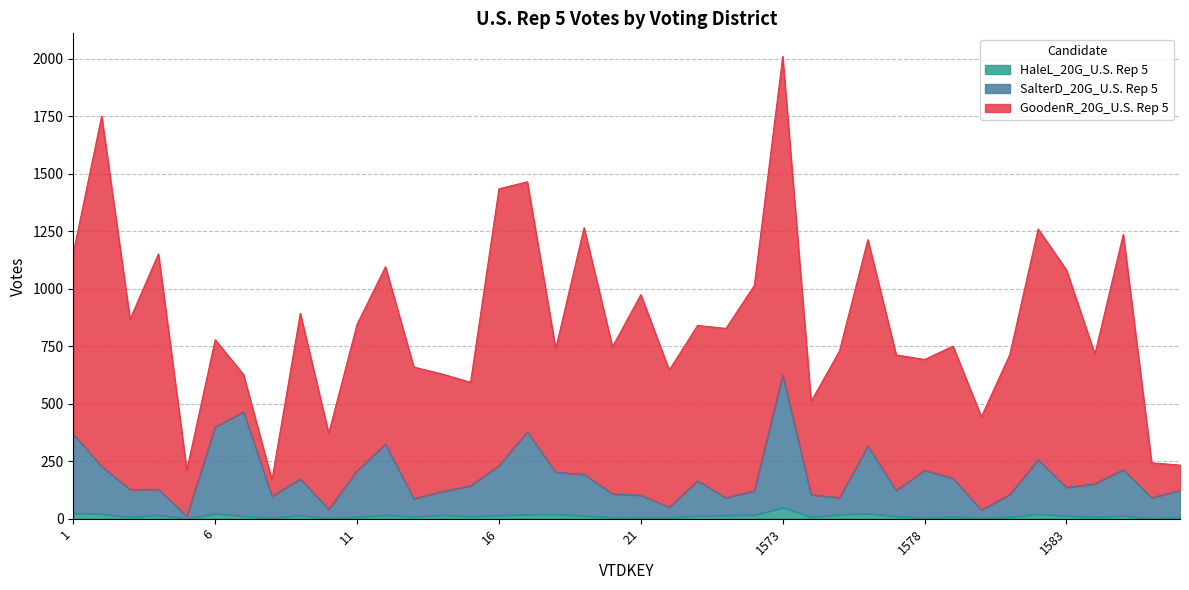

At which category is the sum across all series the highest?

1573